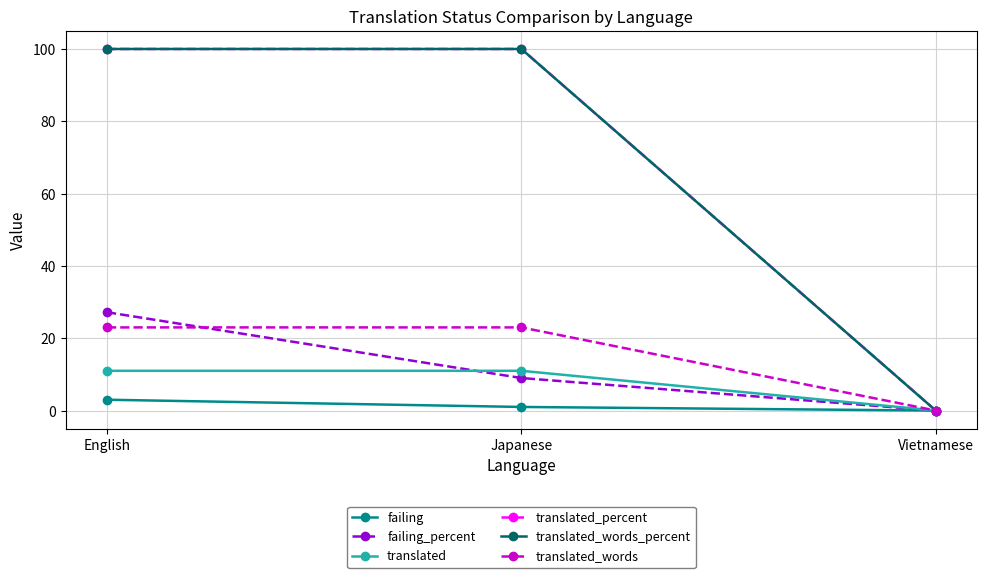

Reading right to left, what are all the values shown in this chart?

failing: Vietnamese=0.0	Japanese=1.0	English=3.0
failing_percent: Vietnamese=0.0	Japanese=9.0	English=27.2
translated: Vietnamese=0.0	Japanese=11.0	English=11.0
translated_percent: Vietnamese=0.0	Japanese=100.0	English=100.0
translated_words_percent: Vietnamese=0.0	Japanese=100.0	English=100.0
translated_words: Vietnamese=0.0	Japanese=23.0	English=23.0